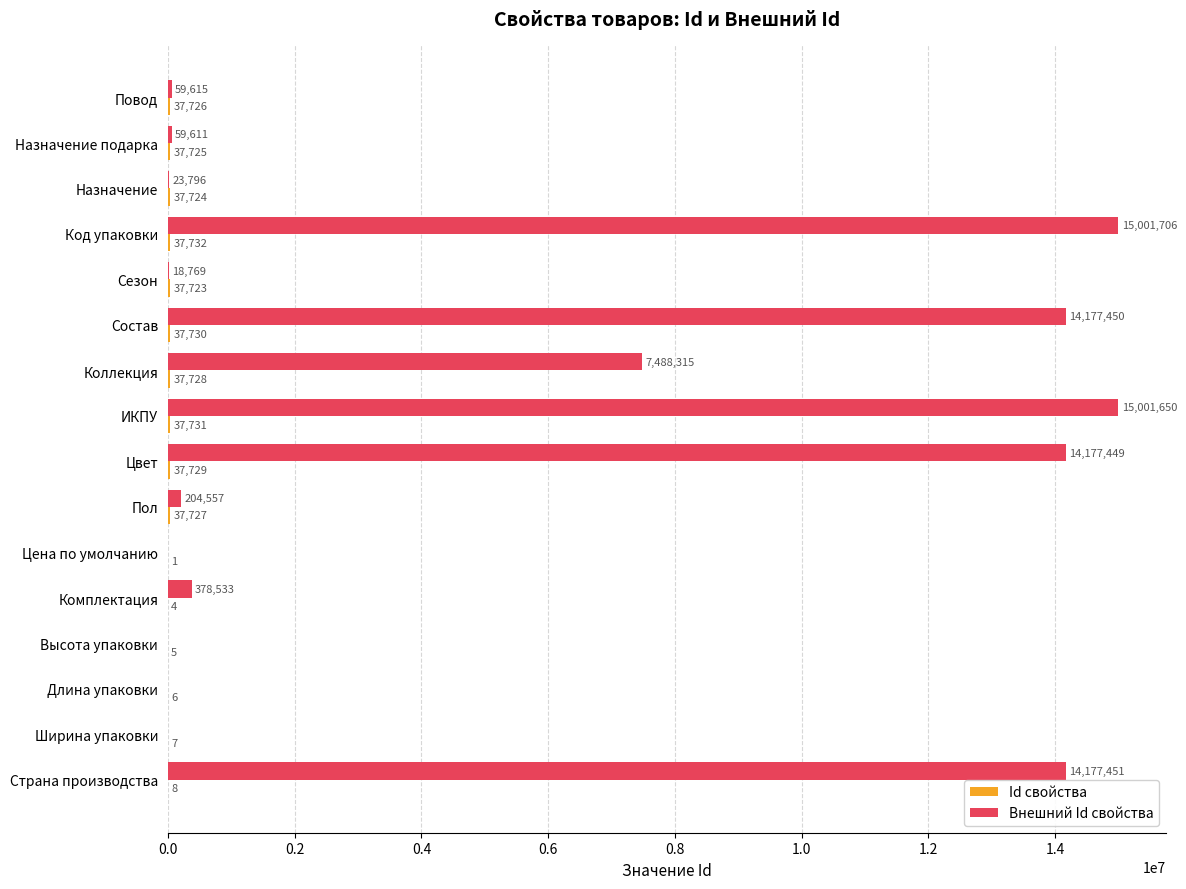

What is the maximum value shown in the chart?

15001706